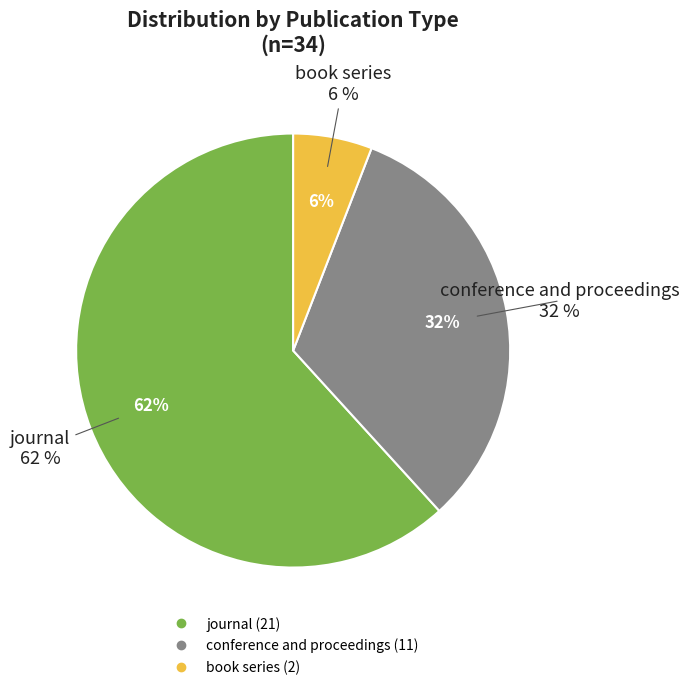

What percentage is the book series slice, to the nearest percent?

6%